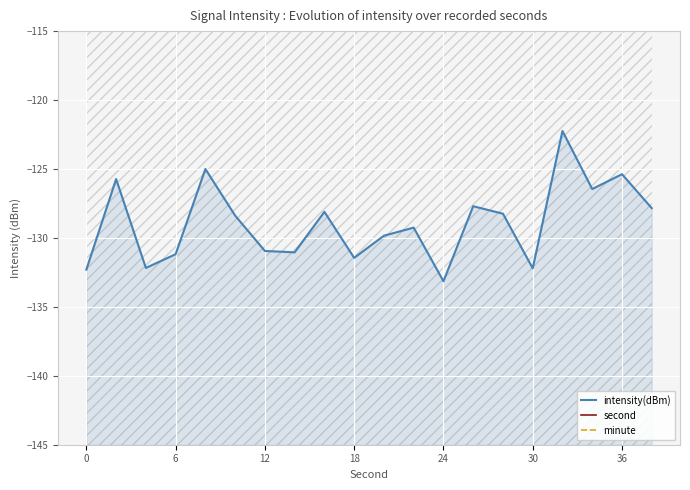

What is the difference between the maximum and second lowest values in the intensity(dBm) series?

10.1